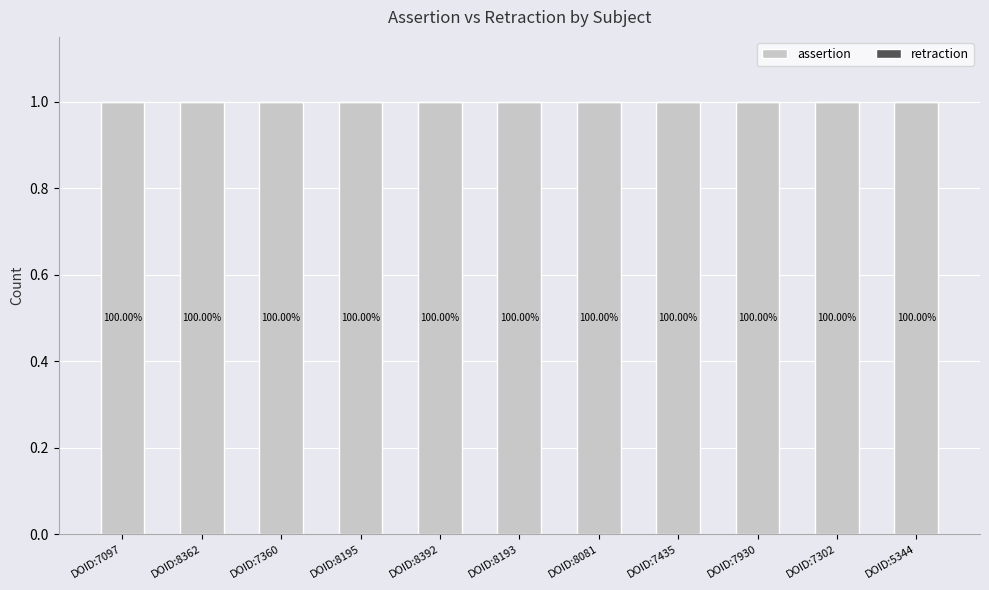

What are all the series names shown in the legend?

assertion, retraction